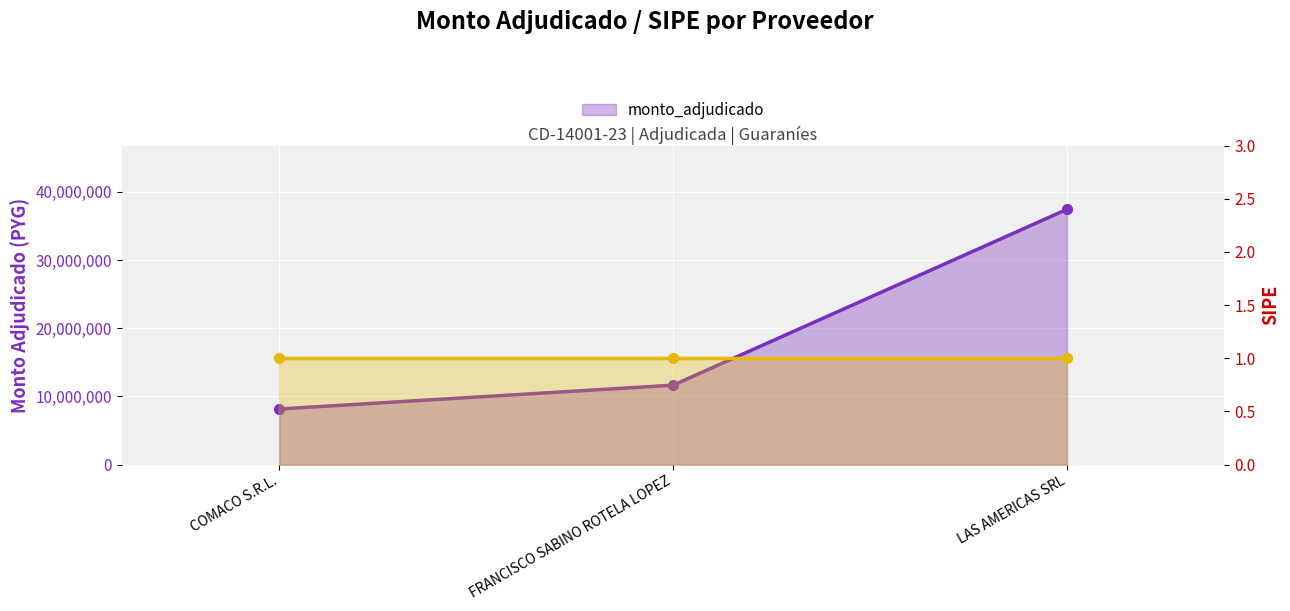

What is the sum of all values?

57258000